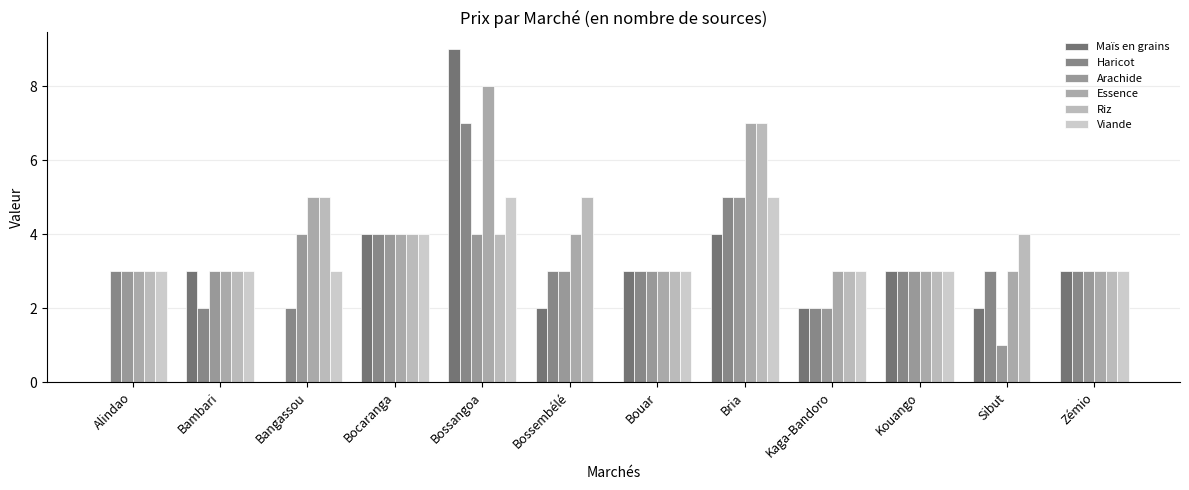

Count the number of categories in the chart.

12